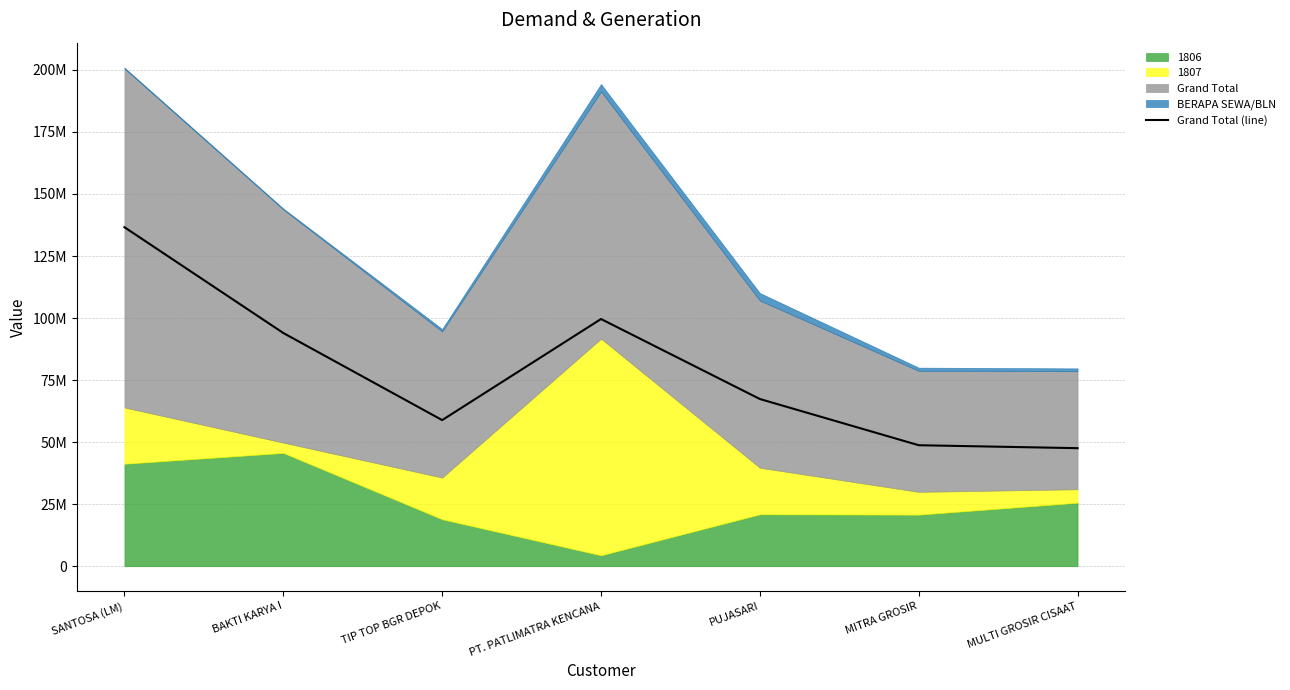

List the labels in order of value, smallest first.

MULTI GROSIR CISAAT, MITRA GROSIR, TIP TOP BGR DEPOK, PUJASARI, BAKTI KARYA I, PT. PATLIMATRA KENCANA, SANTOSA (LM)